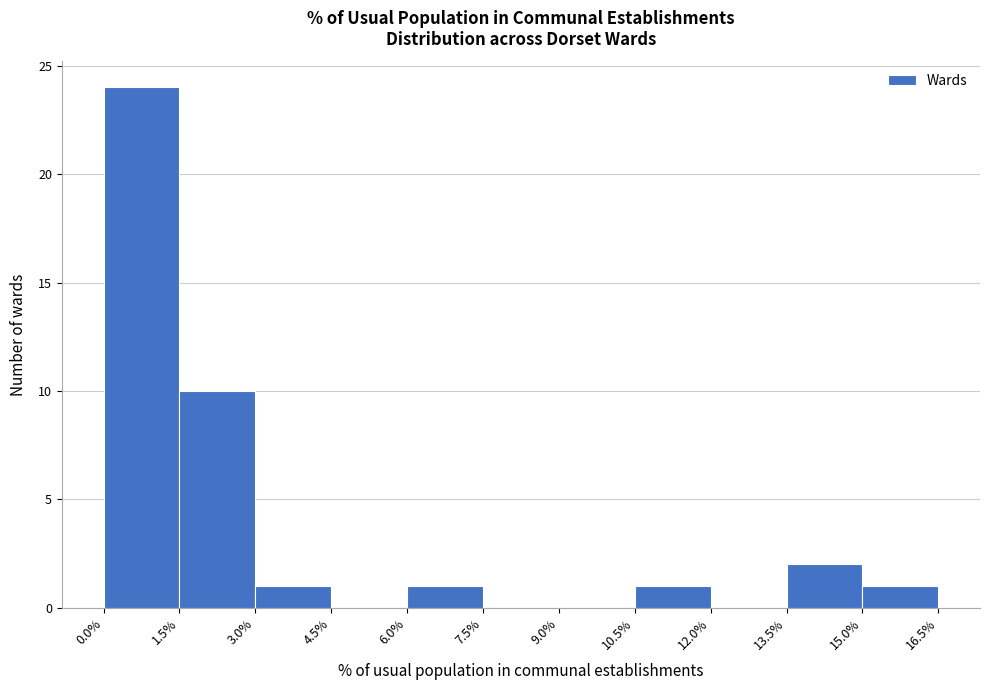

Reading left to right, list every bar in this chart as the range it spans on the x-axis followed by its height. The values are not printed on the chart, so give them approximately, as read against the axis.

0.0% to 1.5%: 24
1.5% to 3.0%: 10
3.0% to 4.5%: 1
4.5% to 6.0%: 0
6.0% to 7.5%: 1
7.5% to 9.0%: 0
9.0% to 10.5%: 0
10.5% to 12.0%: 1
12.0% to 13.5%: 0
13.5% to 15.0%: 2
15.0% to 16.5%: 1